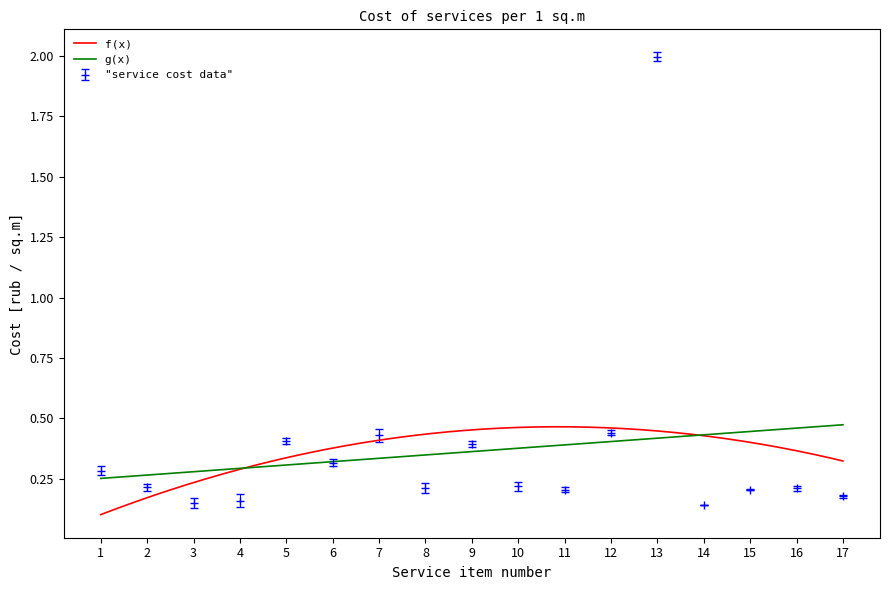

How many points are higher than both their immediate neighbors (excluding endpoints)?

5